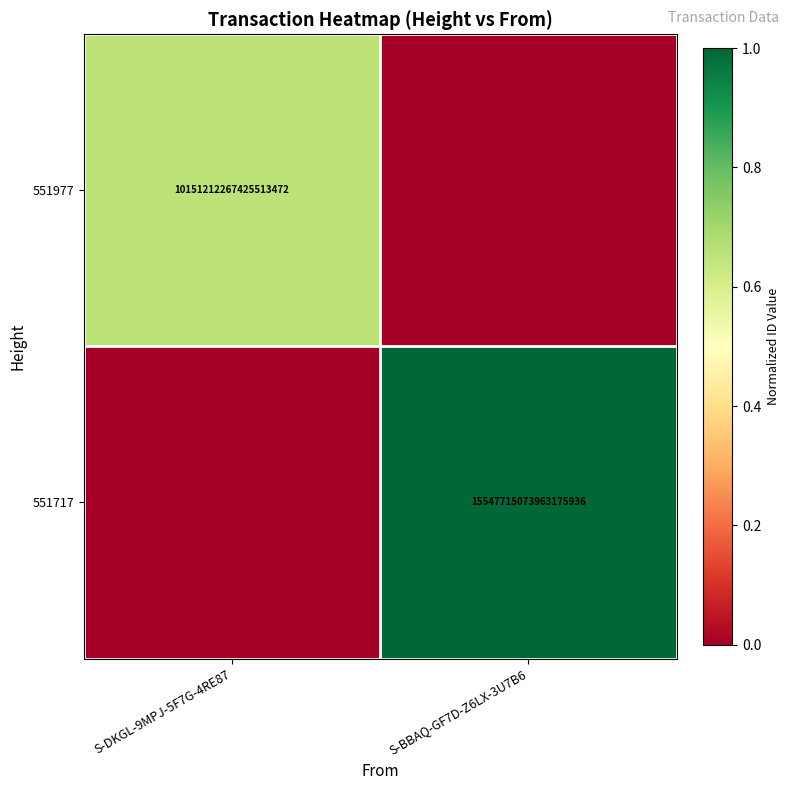

The 551977 series shows 16304776478536189952 at S-DKGL-9MPJ-5F7G-4RE87. True or false?

False